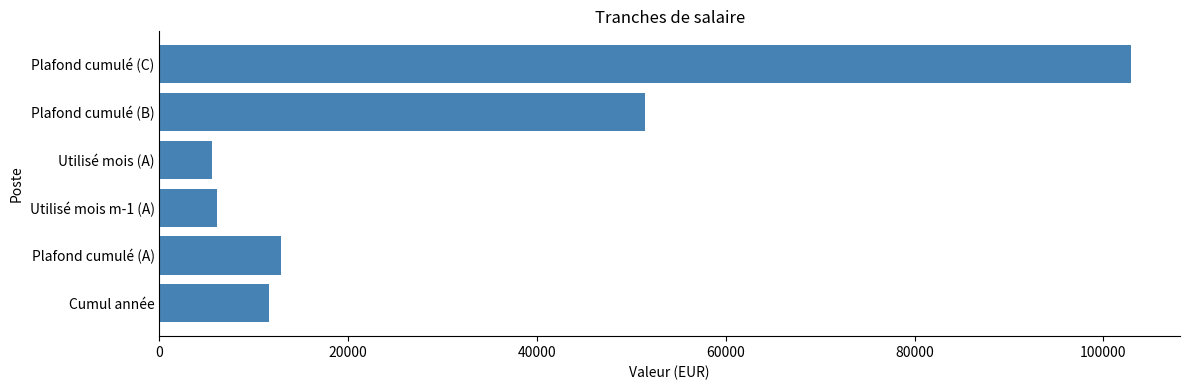

How many bars are there in total?

6